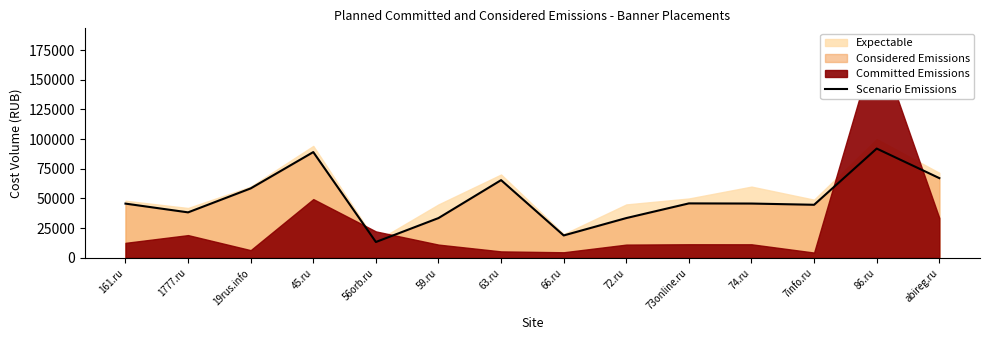

The chart shows a value of 18900.0 at 66.ru. True or false?

True